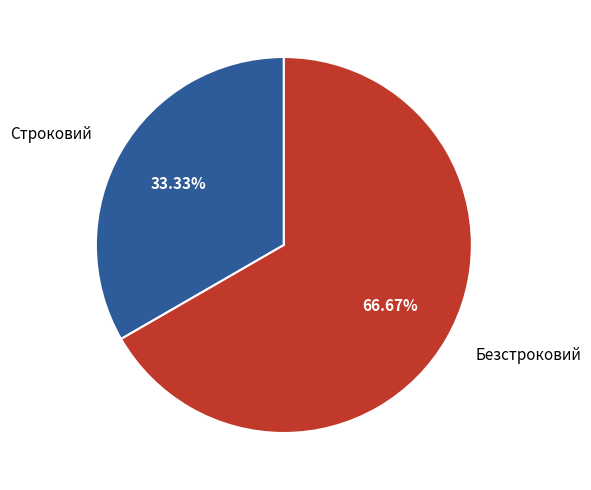

To the nearest percent, what is the difference between the Строковий and Безстроковий slice percentages?

33%